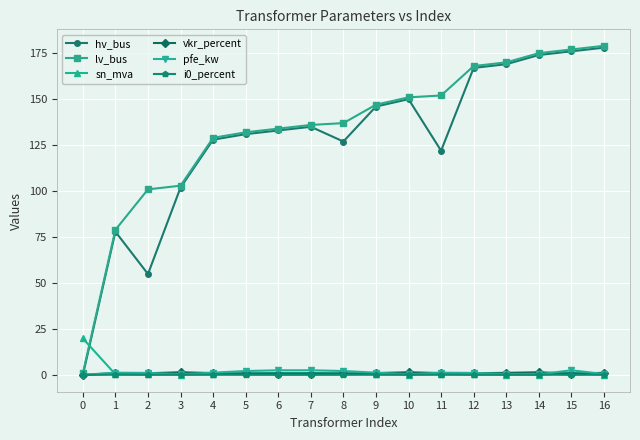

Which category has the highest value across all series?

16